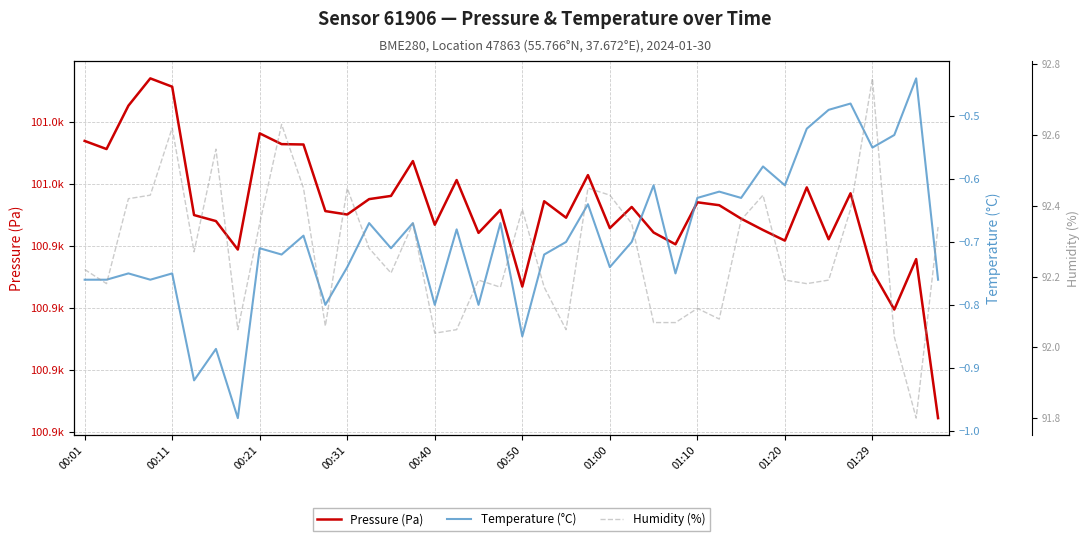

Count the number of data series in this chart.

3